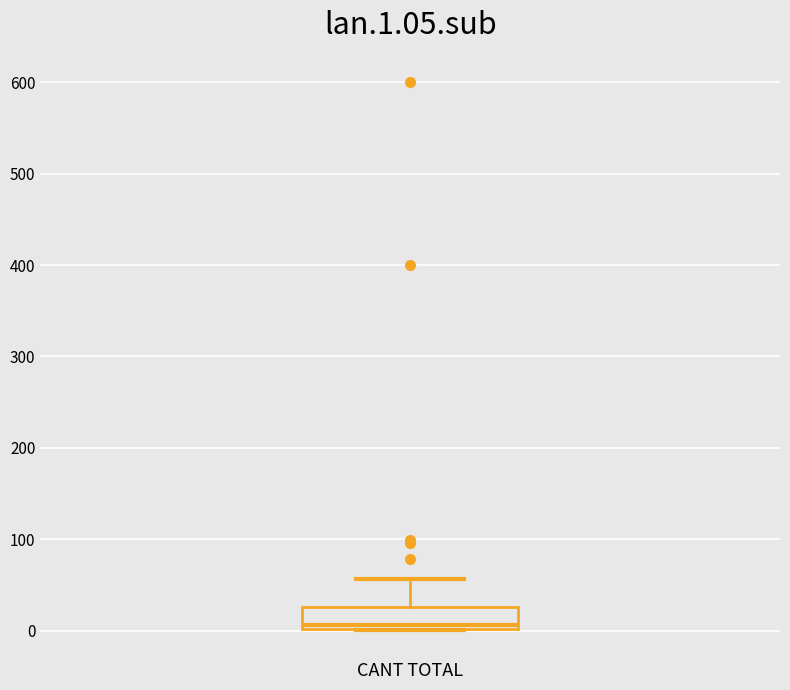

Where is the lower edge of the box for CANT TOTAL on the y-axis? The values are not printed on the chart, so give them approximately, as read against the axis.

0